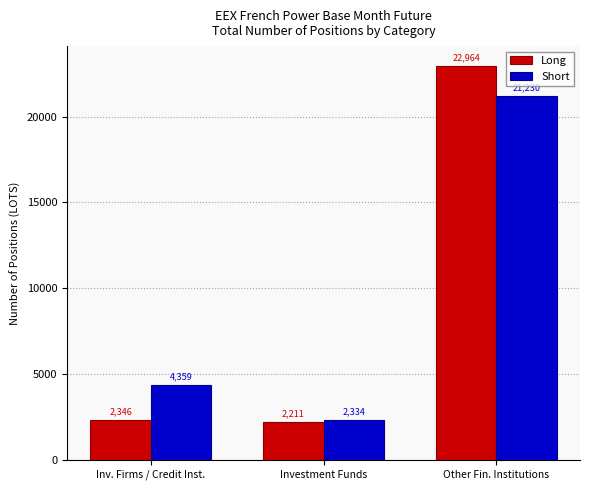

What is the difference between the Long values at Investment Funds and Inv. Firms / Credit Inst.?

135.0